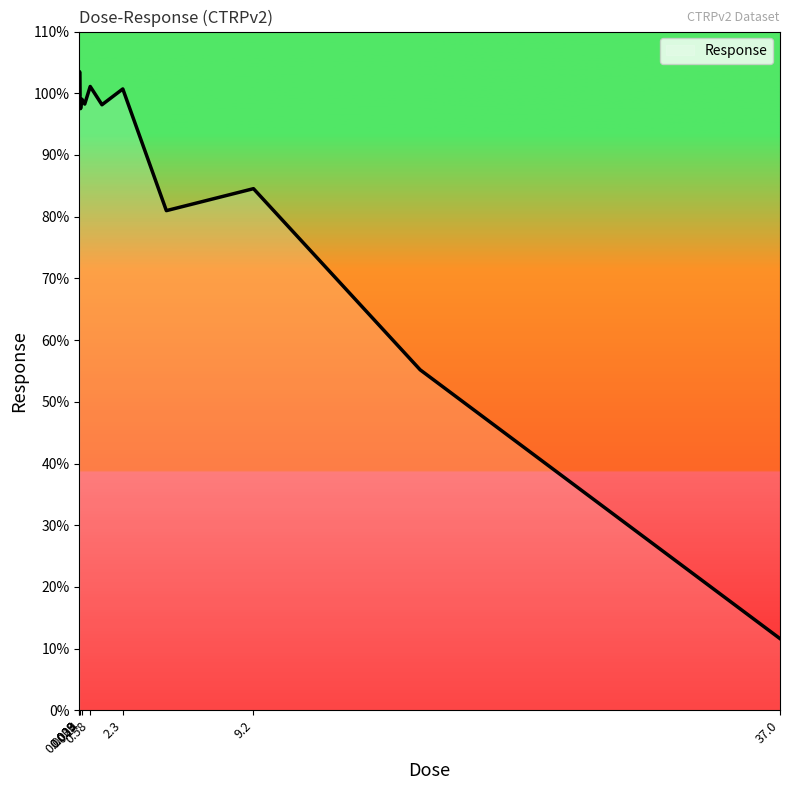

True or false: the data has more than 1 interior local peaks.

True